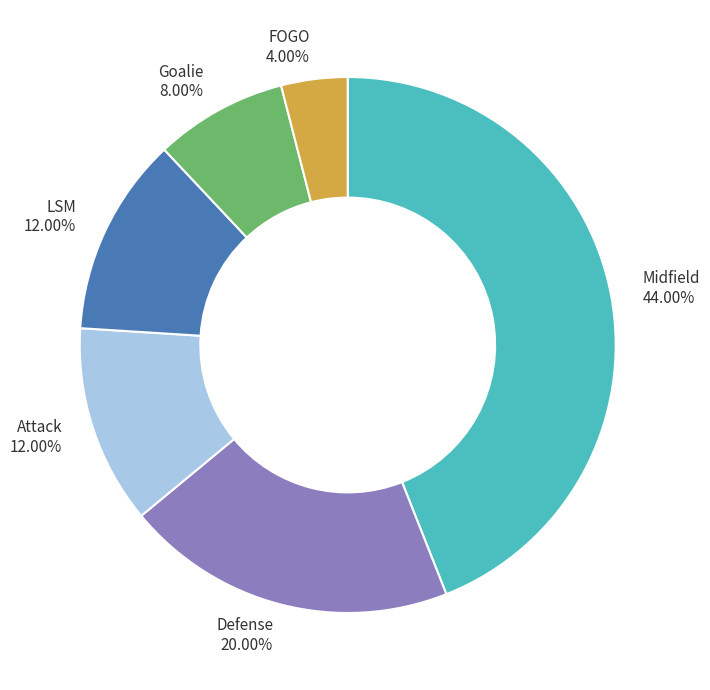

How many slices are in this pie chart?

6